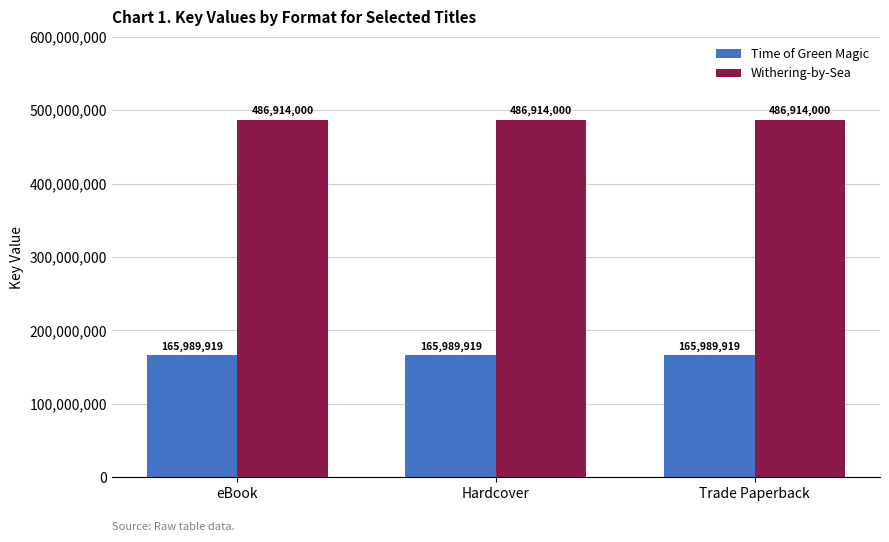

Is the value of Time of Green Magic at eBook greater than the value of Withering-by-Sea at eBook?

No